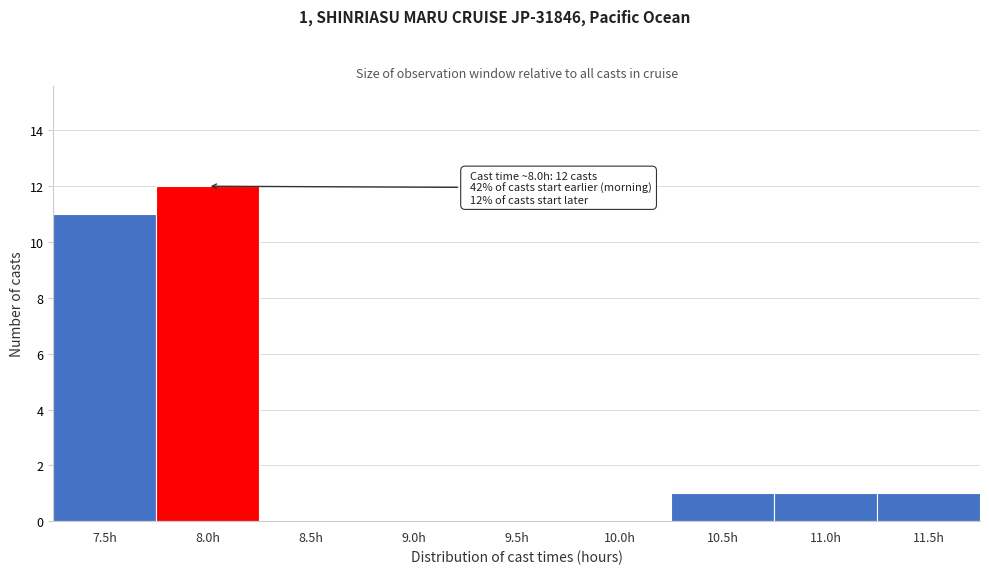

Reading left to right, extract all data points from this chart.

7.5h=11	8.0h=12	8.5h=0	9.0h=0	9.5h=0	10.0h=0	10.5h=1	11.0h=1	11.5h=1